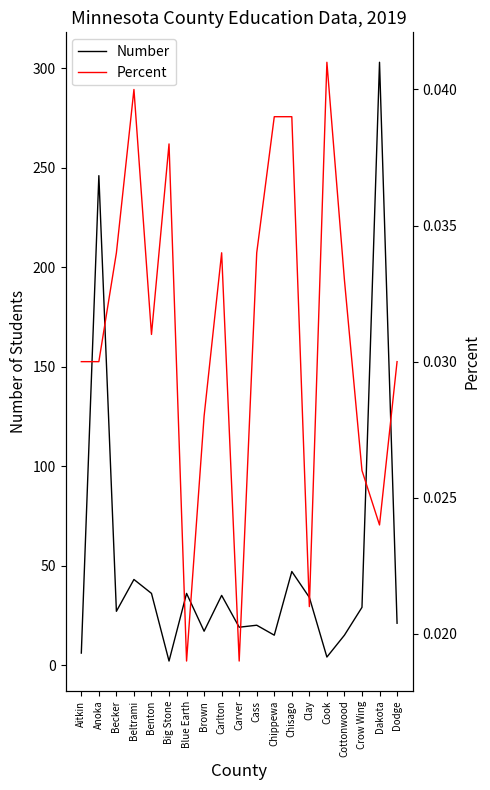

Which label corresponds to the smallest value in the chart?

Blue Earth